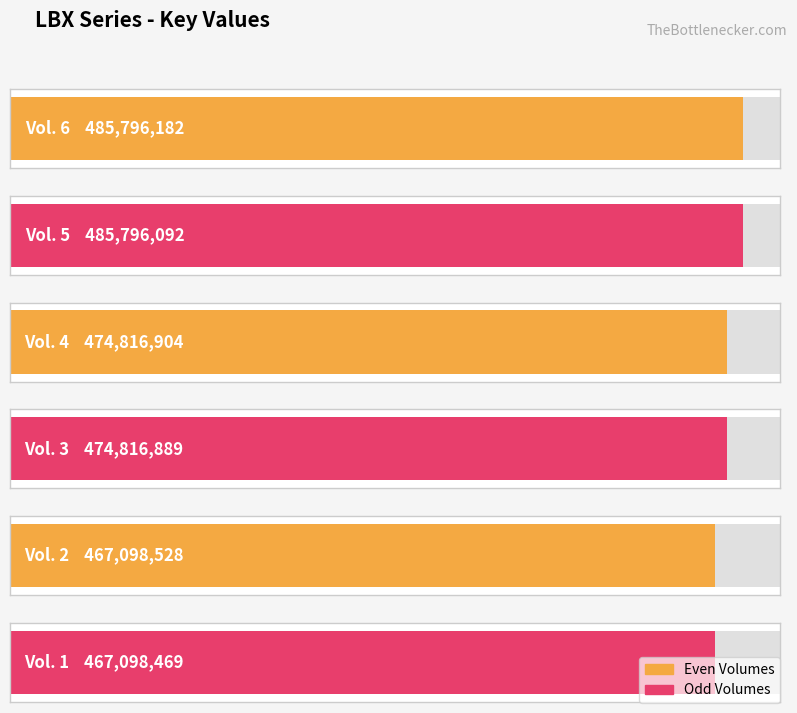

Are the bars grouped side by side (vs. stacked)?

No